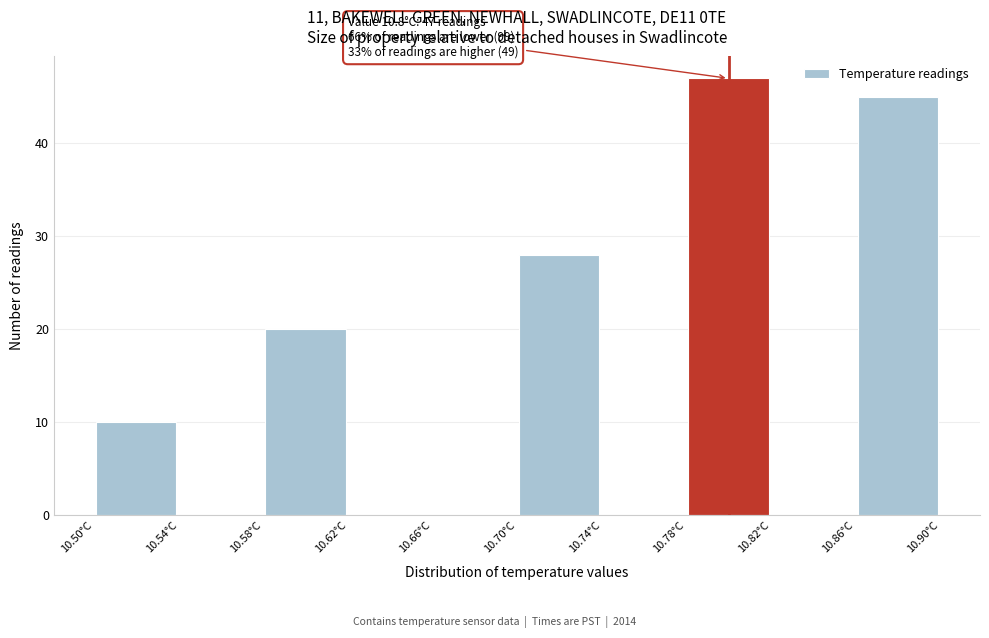

Over which range of the x-axis is the bar tallest?

10.78 to 10.82